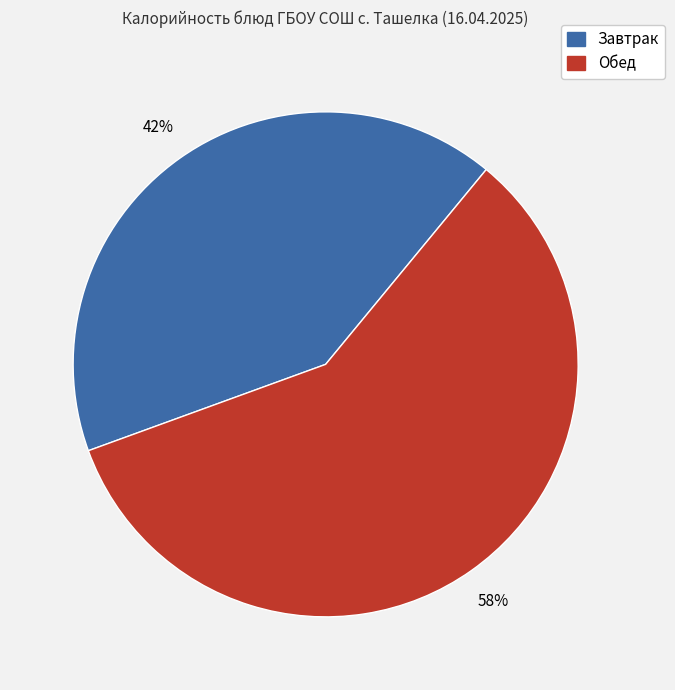

To the nearest percent, what is the average slice percentage?

50%